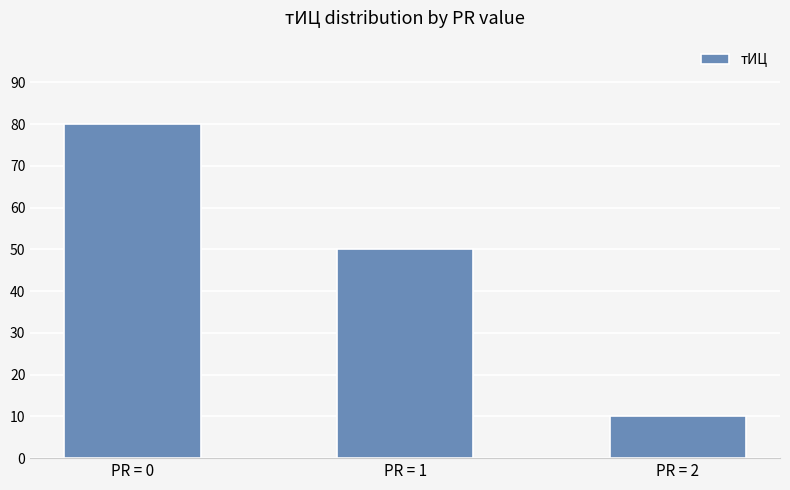

List the labels in order of value, smallest first.

PR = 2, PR = 1, PR = 0